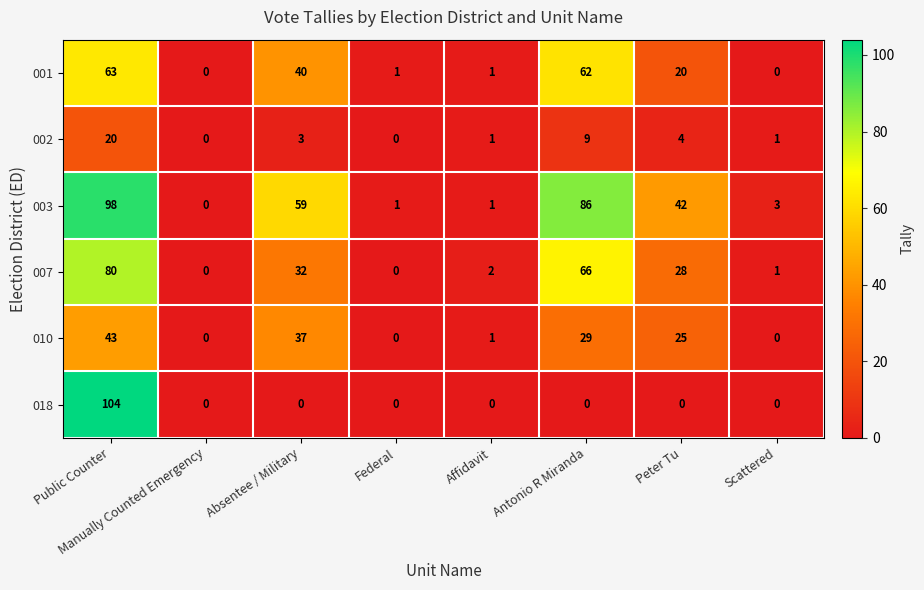

Count the number of categories in the chart.

8